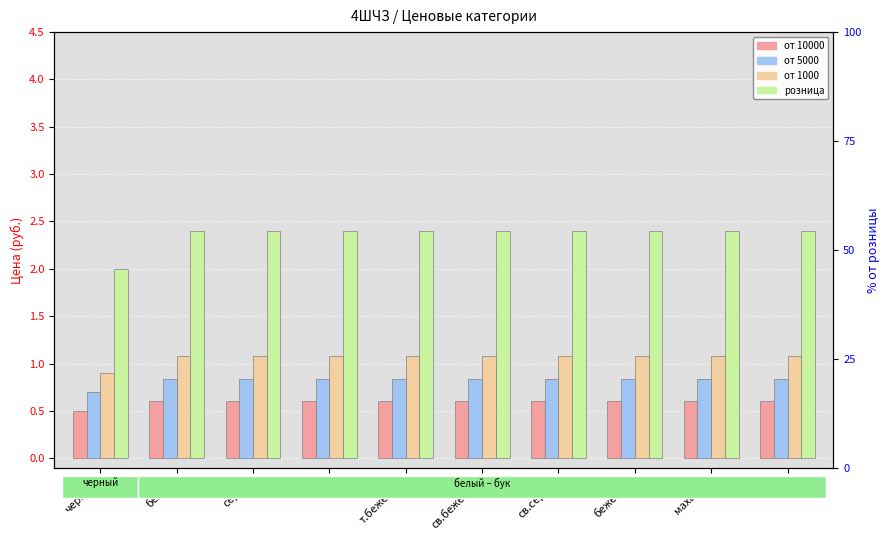

Reading left to right, transcribe all the data shown in this chart.

от 10000: 0.5	0.6	0.6	0.6	0.6	0.6	0.6	0.6	0.6	0.6
от 5000: 0.7	0.8	0.8	0.8	0.8	0.8	0.8	0.8	0.8	0.8
от 1000: 0.9	1.1	1.1	1.1	1.1	1.1	1.1	1.1	1.1	1.1
розница: 2.0	2.4	2.4	2.4	2.4	2.4	2.4	2.4	2.4	2.4